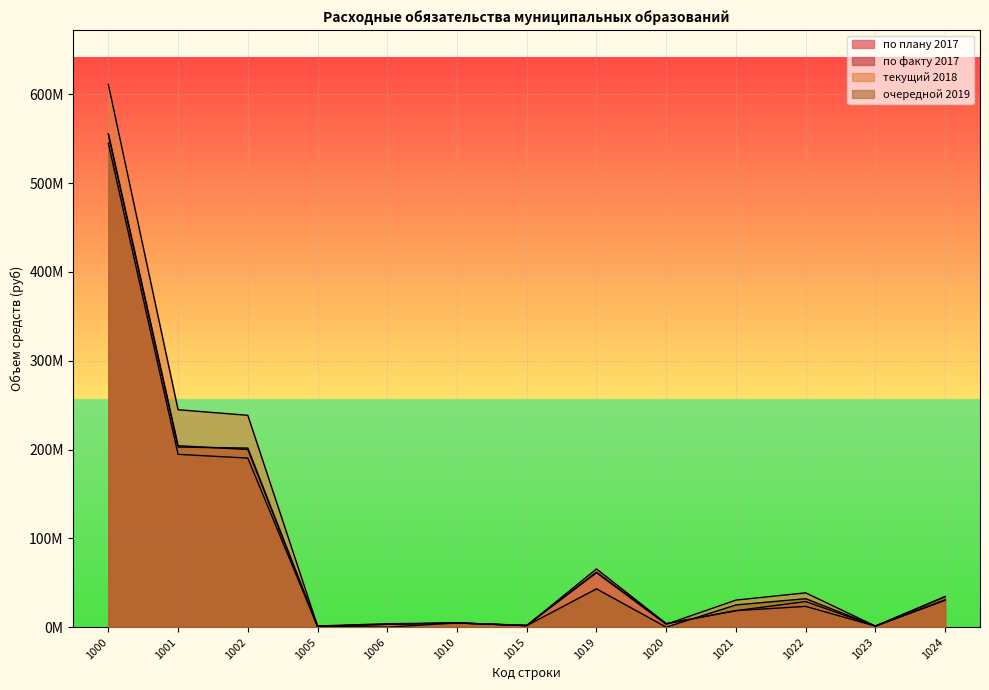

How many lines are shown in the chart?

4